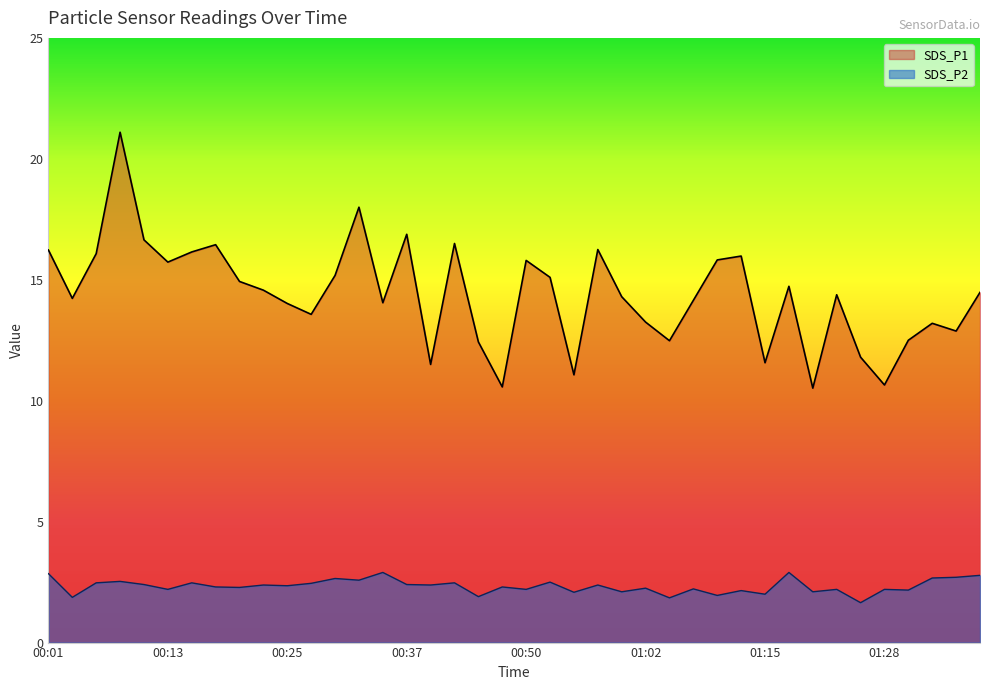

Rank the series by their maximum value, from lowest to highest.

SDS_P2, SDS_P1